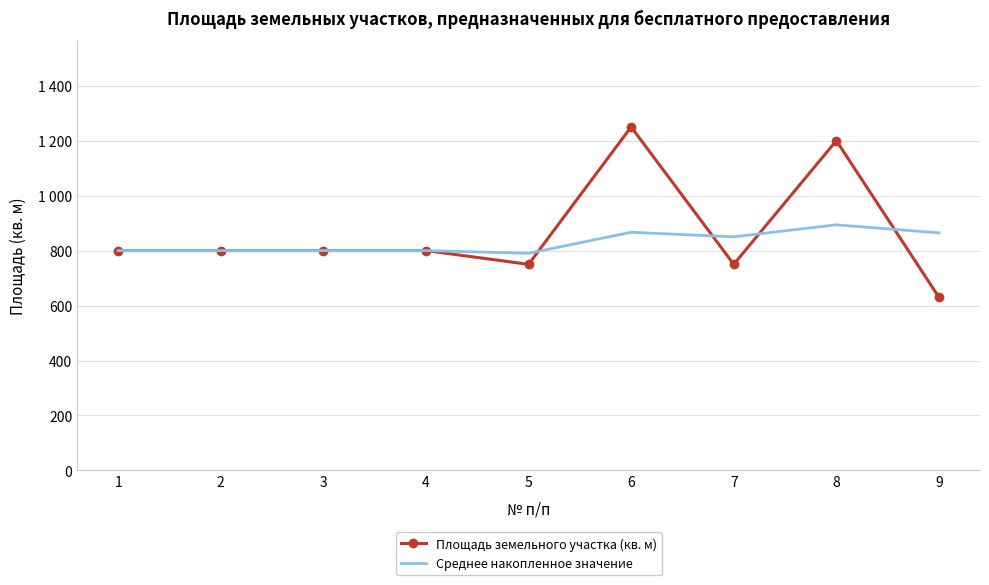

What are all the series names shown in the legend?

Площадь земельного участка (кв. м), Среднее накопленное значение